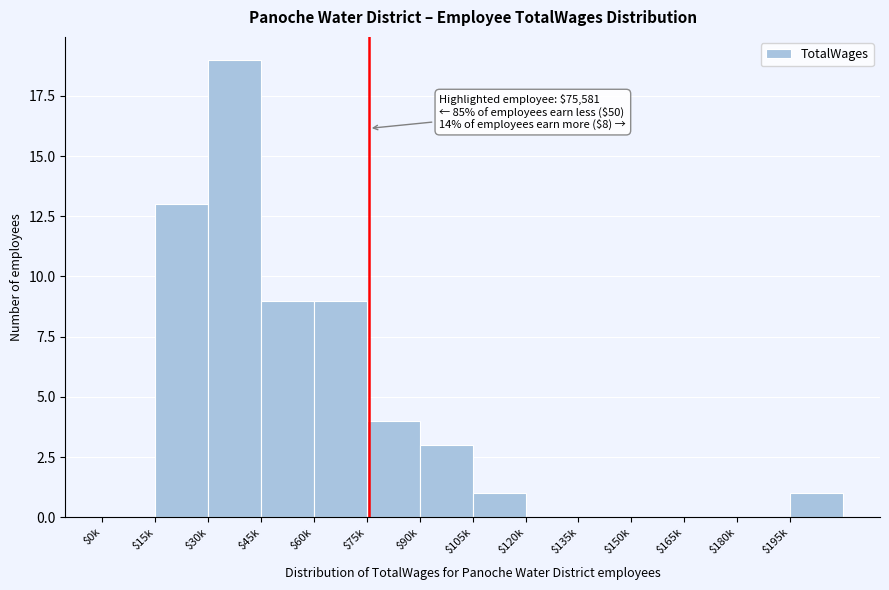

Is it true that the value at $30k is 7?

False